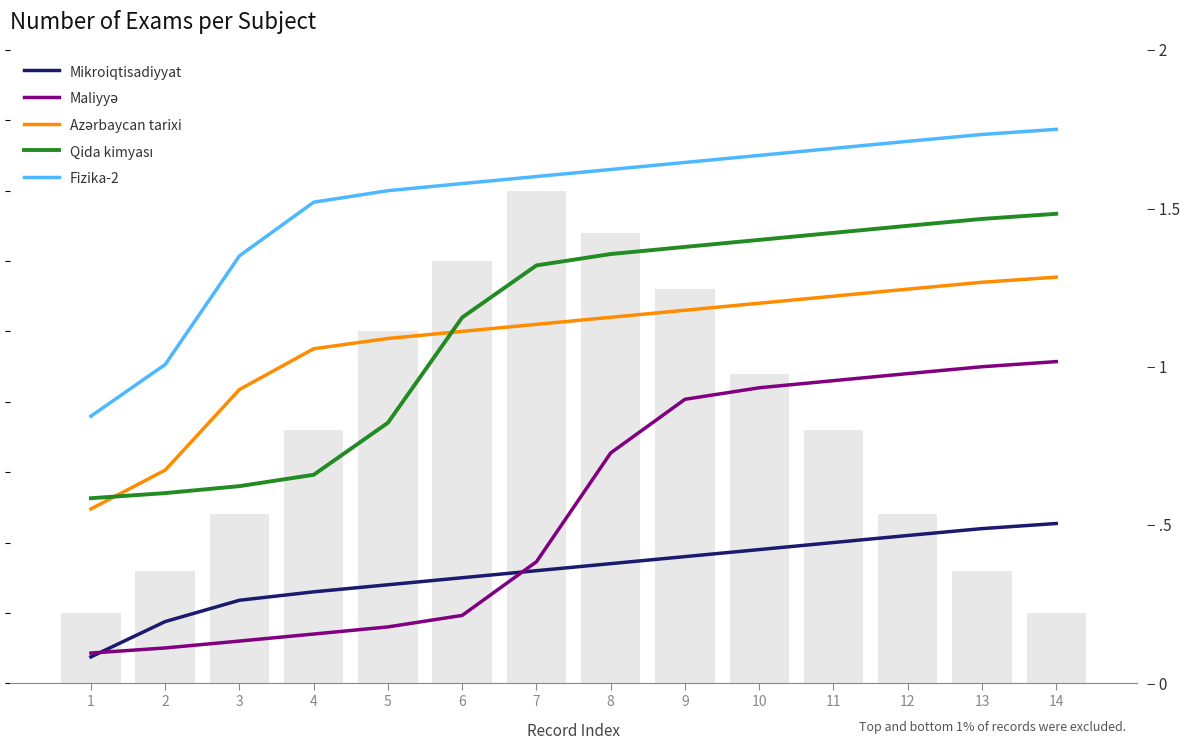

What is the sum of all Qida kimyası values?

707.0